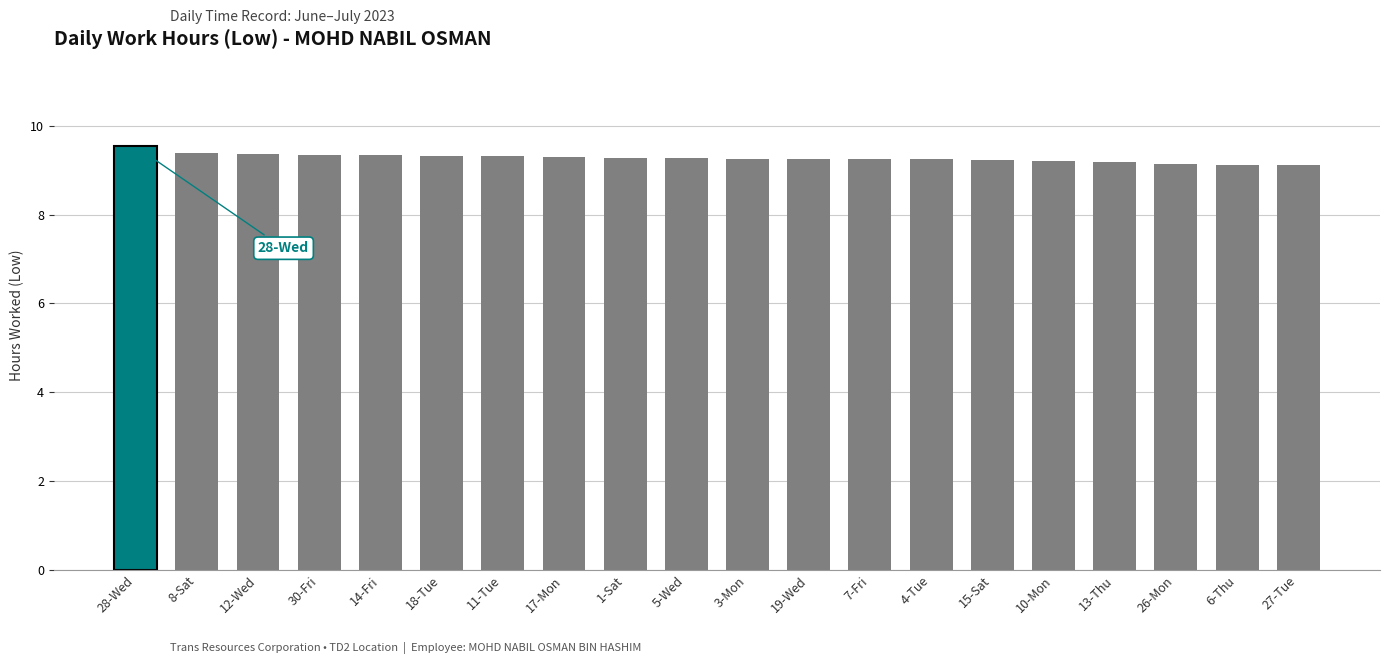

What is the change in value from 8-Sat to 11-Tue?

-0.1